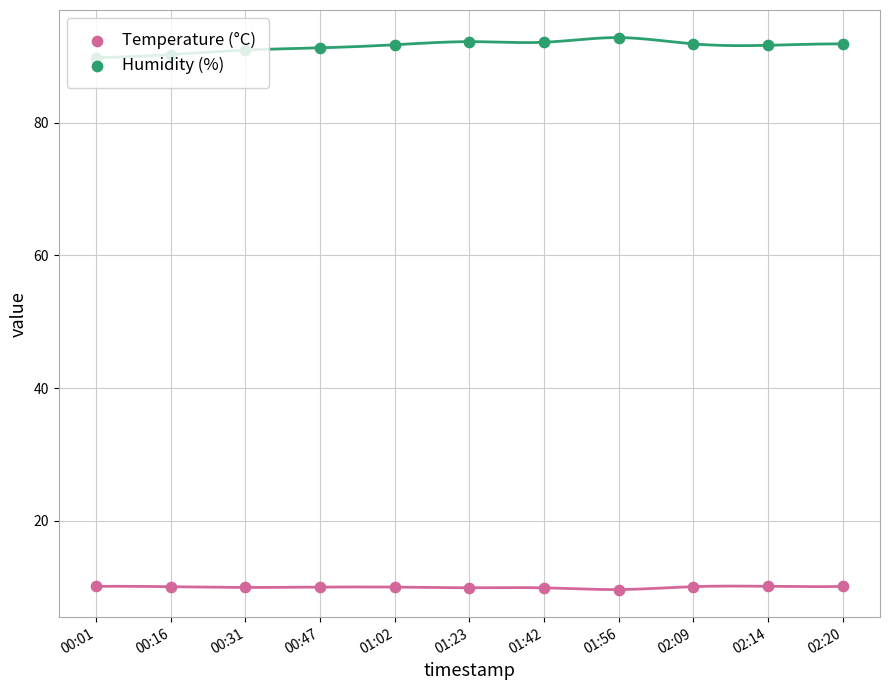

Which series reaches the minimum Y coordinate?

Temperature (°C)